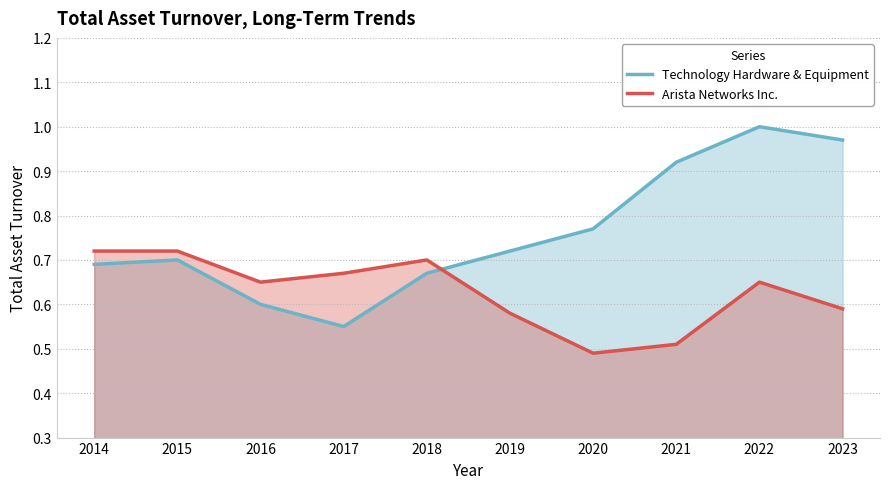

List the series in order of their overall mean, lowest first.

Arista Networks Inc., Technology Hardware & Equipment